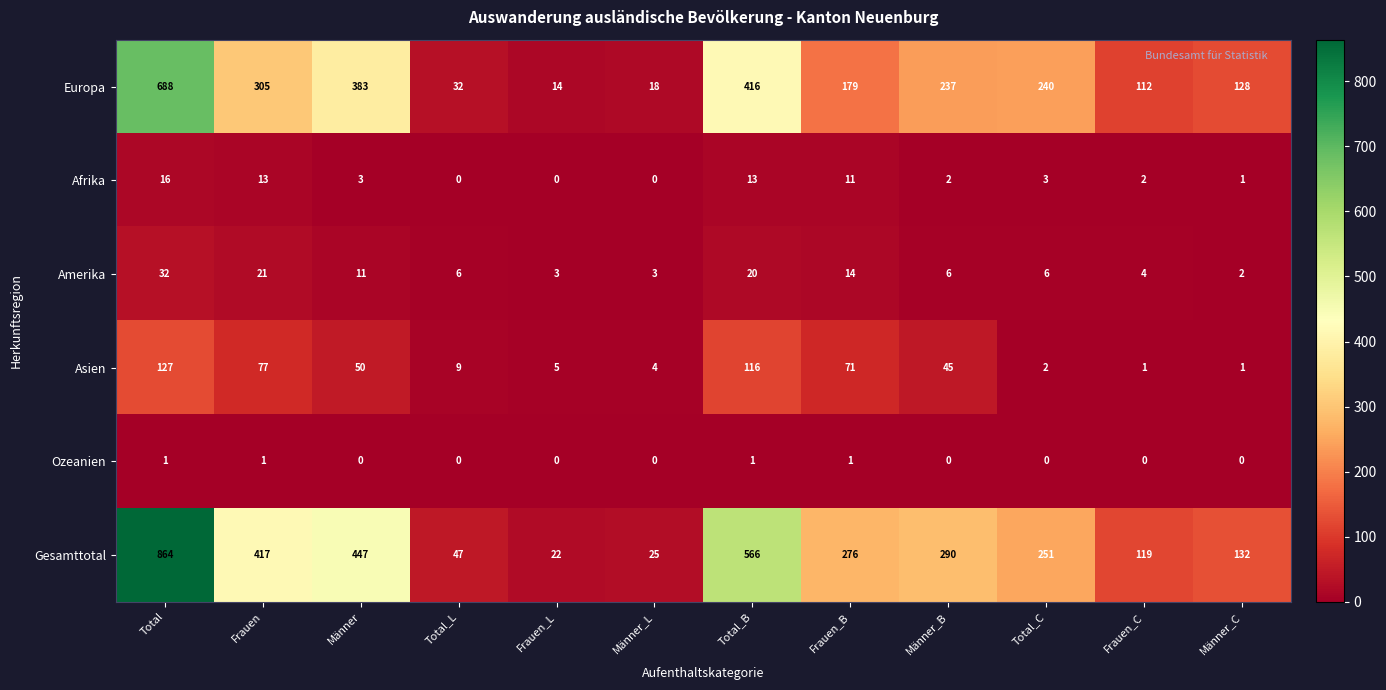

At which category is the sum across all series the highest?

Total